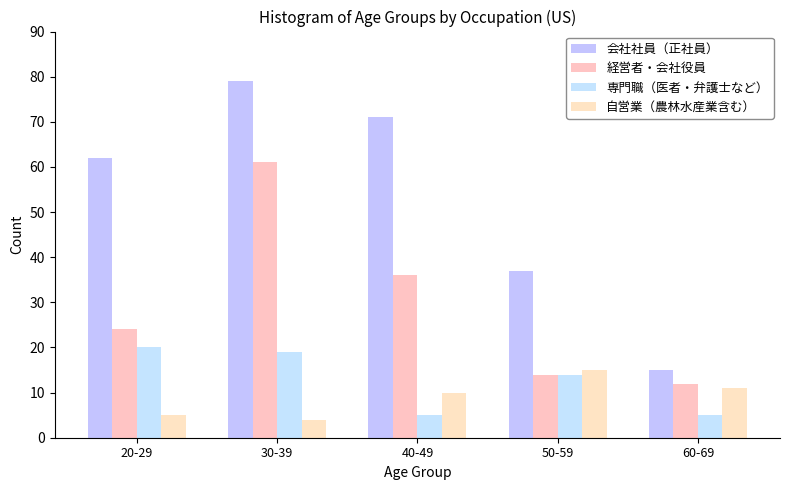

What are all the series names shown in the legend?

会社社員（正社員）, 経営者・会社役員, 専門職（医者・弁護士など）, 自営業（農林水産業含む）